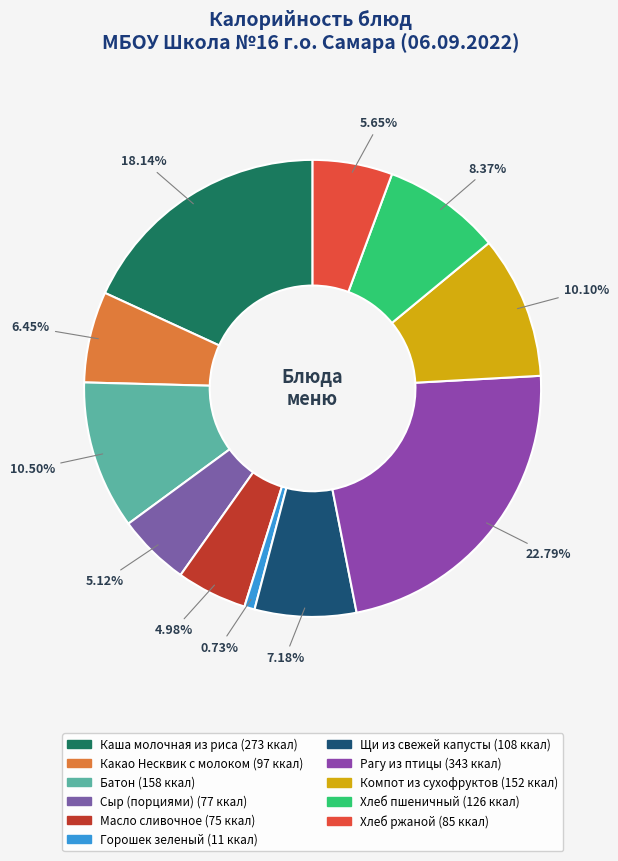

What is the smallest slice in the pie chart?

Горошек зеленый